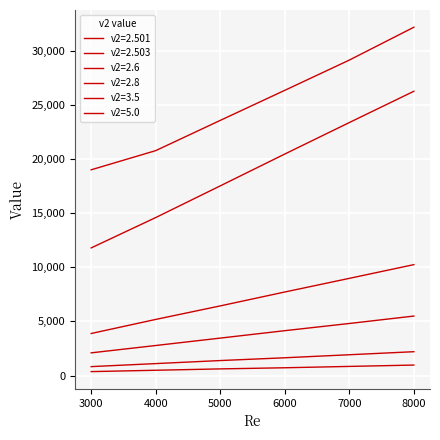

At which label is v2=3.5 closest to 1515?

5000